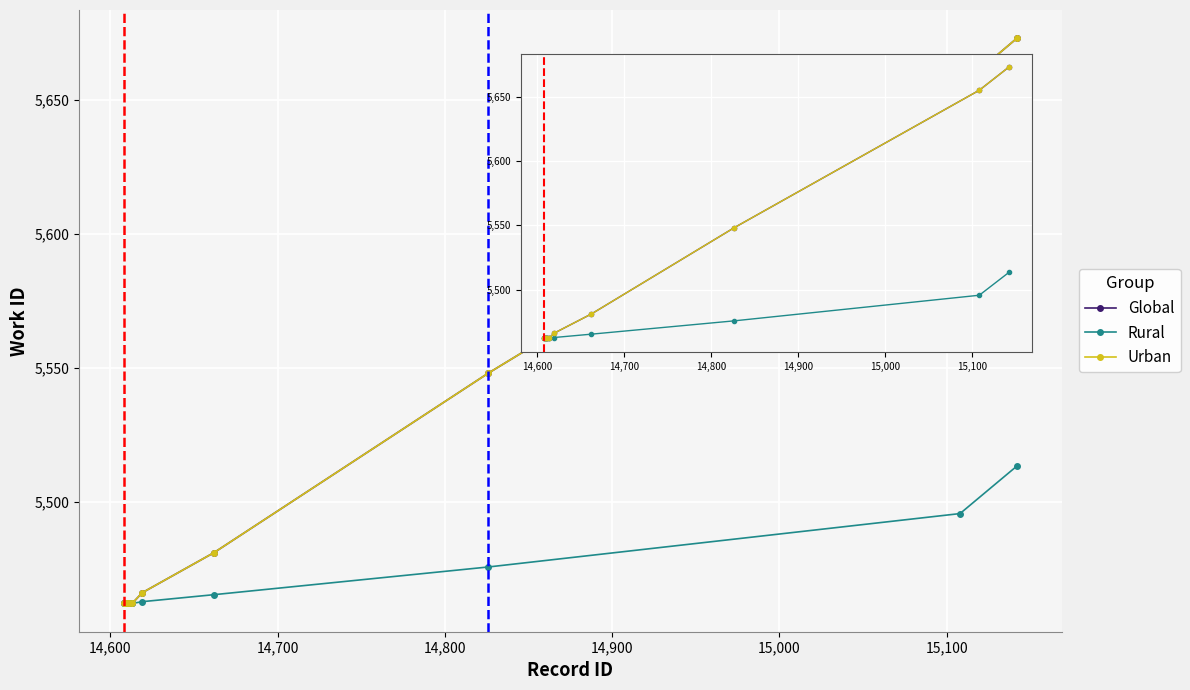

Reading right to left, list all the values displayed in this chart.

Global: 5673.0	5655.0	5548.0	5481.0	5466.0	5462.0	5462.0	5462.0	5462.0	5462.0
Rural: 5513.3	5495.6	5475.6	5465.3	5462.7	5462.0	5462.0	5462.0	5462.0	5462.0
Urban: 5673.0	5655.0	5548.0	5481.0	5466.0	5462.0	5462.0	5462.0	5462.0	5462.0